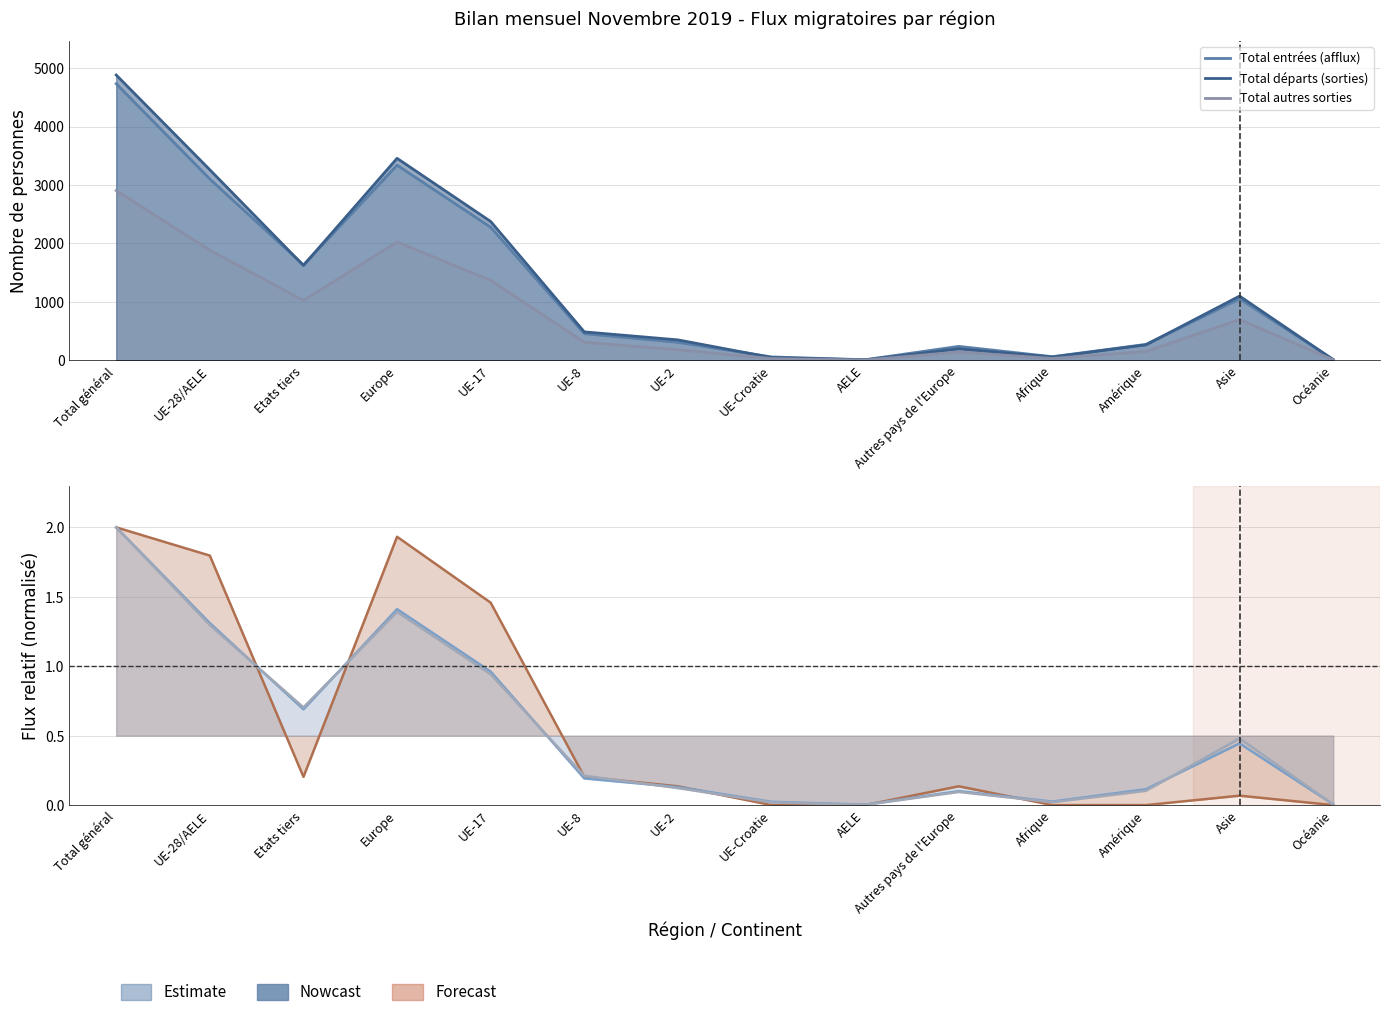

Does the chart display data point markers on the line(s)?

No